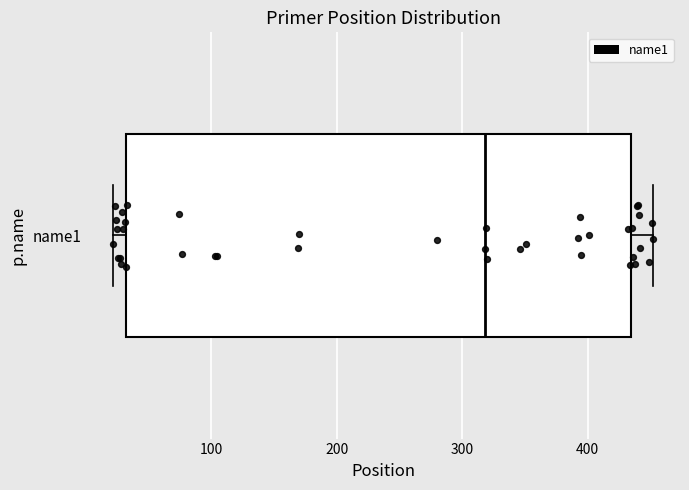

Where does the right whisker of the box for name1 end on the x-axis? The values are not printed on the chart, so give them approximately, as read against the axis.

450